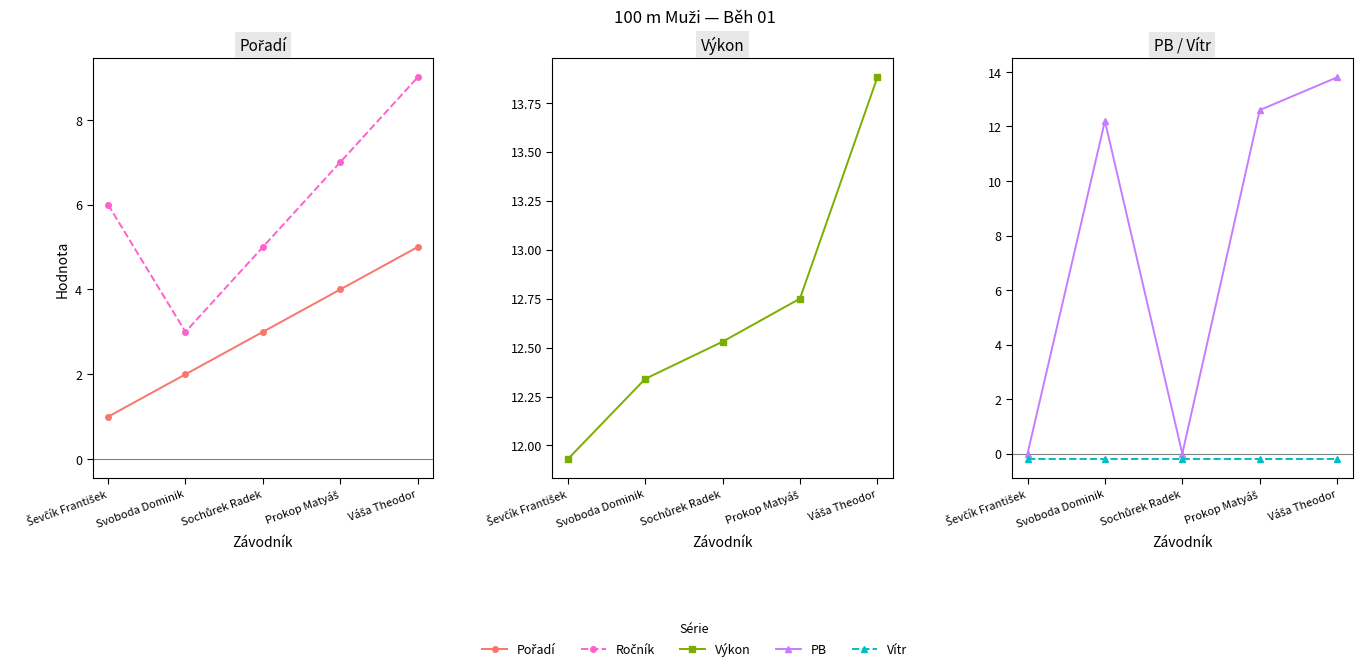

How many lines are shown in the chart?

5